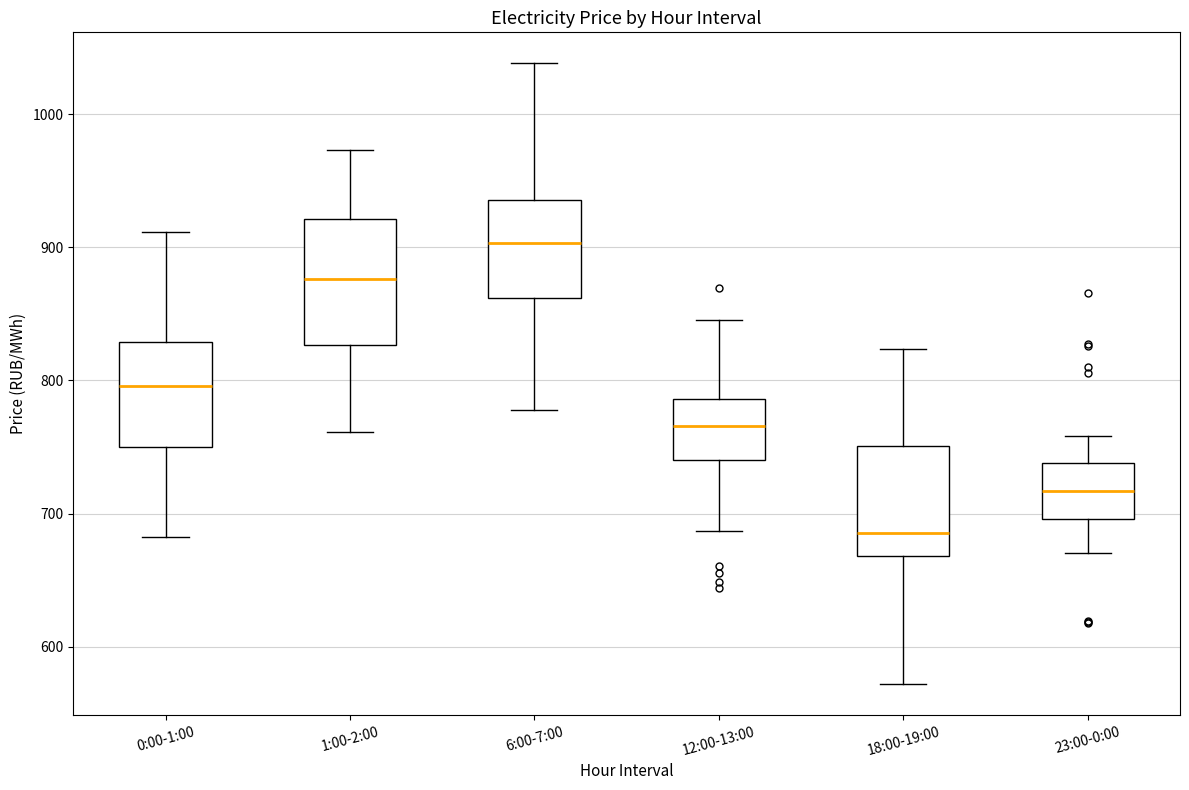

Reading left to right, read every box against the y-axis: the position of its median line, the range the box covers, and the ends of its whiskers. The values are not printed on the chart, so give them approximately, as read against the axis.

0:00-1:00: median 800, box 750 to 830, whiskers 680 to 910
1:00-2:00: median 880, box 830 to 920, whiskers 760 to 970
6:00-7:00: median 900, box 860 to 940, whiskers 780 to 1040
12:00-13:00: median 770, box 740 to 790, whiskers 690 to 850
18:00-19:00: median 690, box 670 to 750, whiskers 570 to 820
23:00-0:00: median 720, box 700 to 740, whiskers 670 to 760